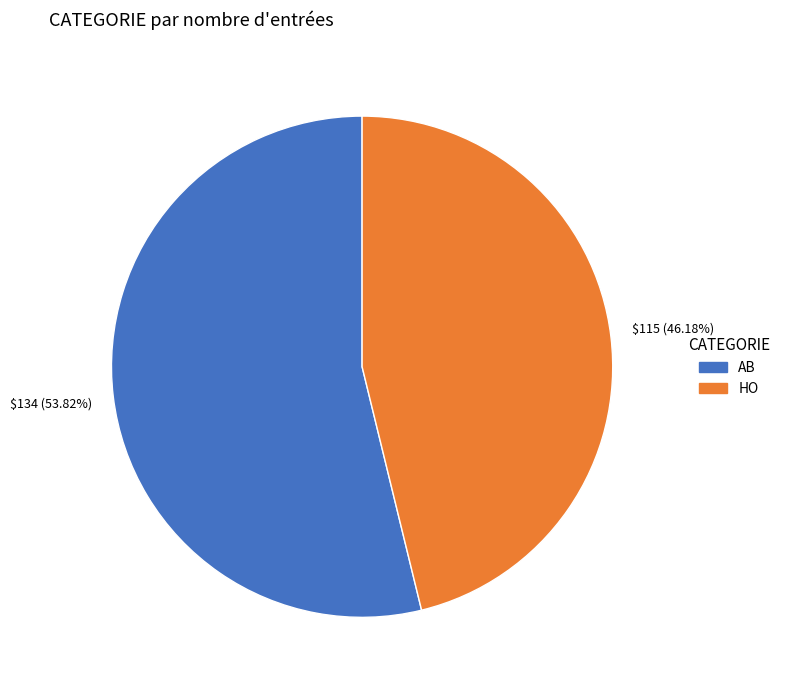

Approximately how many times larger is the value at HO compared to AB?

0.9